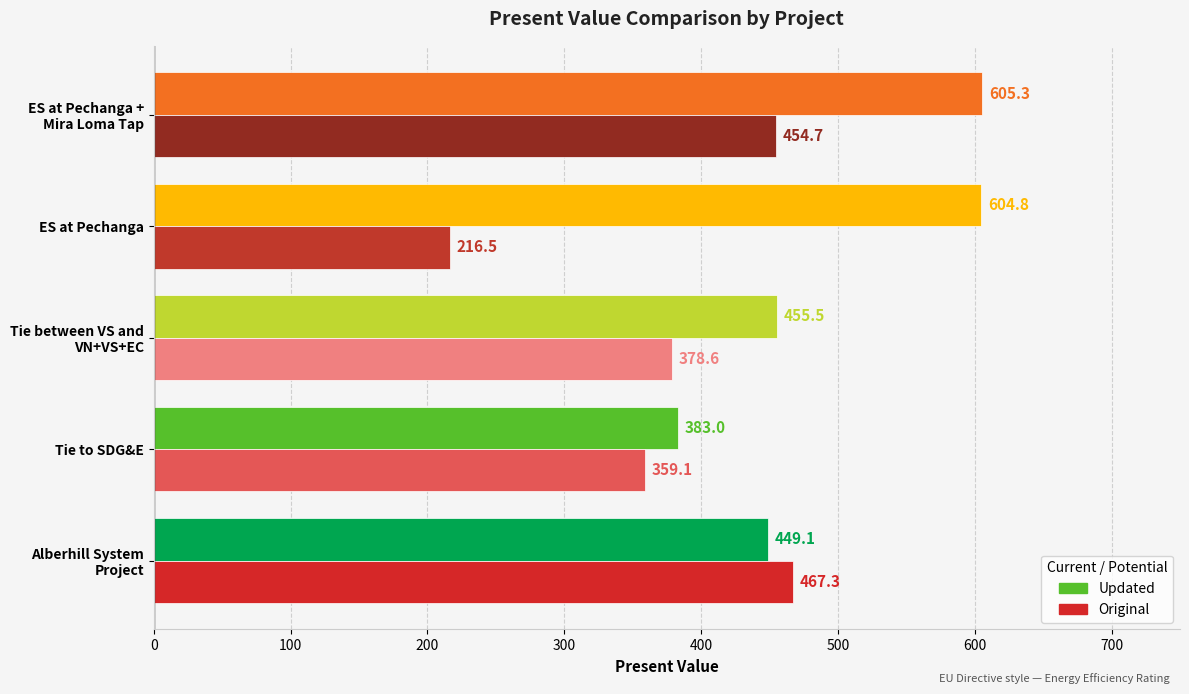

What are all the series names shown in the legend?

Updated, Original